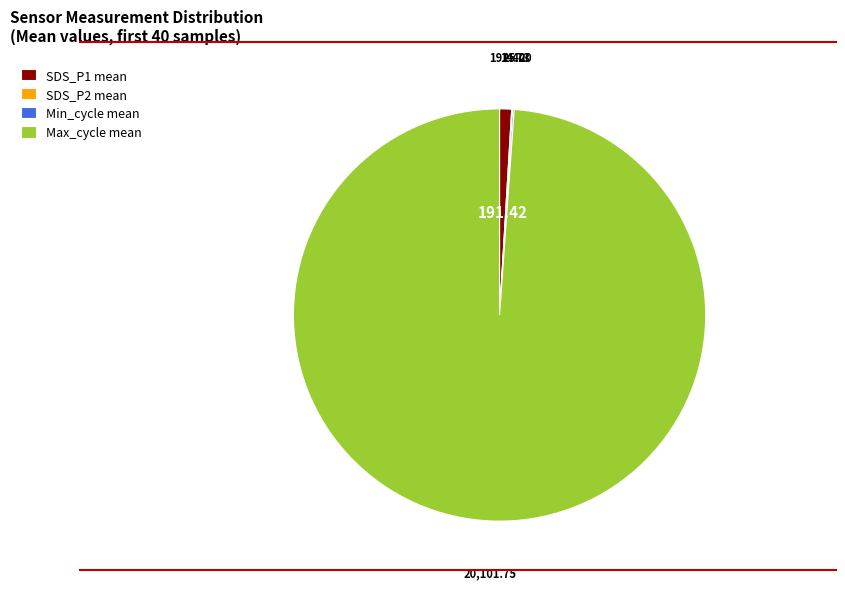

What is the largest slice in the pie chart?

Max_cycle mean